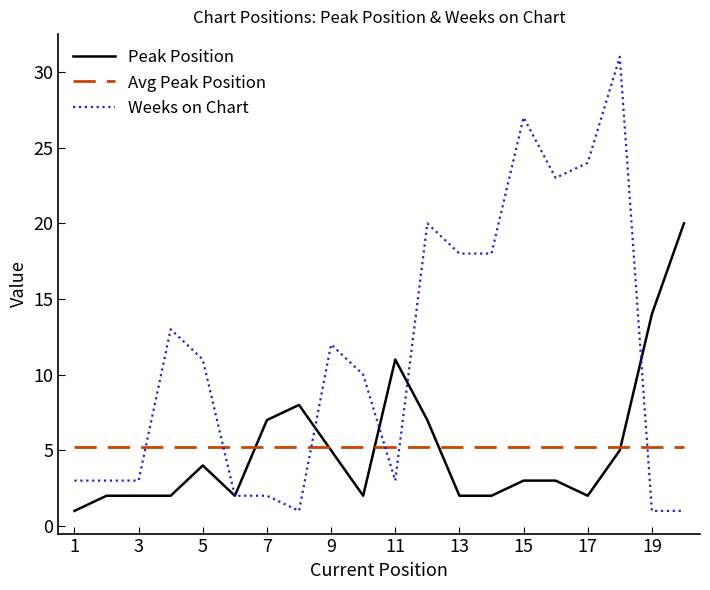

The value of Weeks on Chart at 15 is 6. True or false?

False